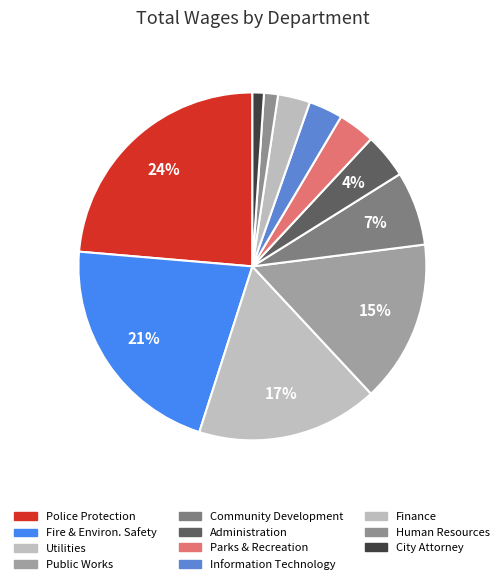

Count the number of slices in the pie.

11